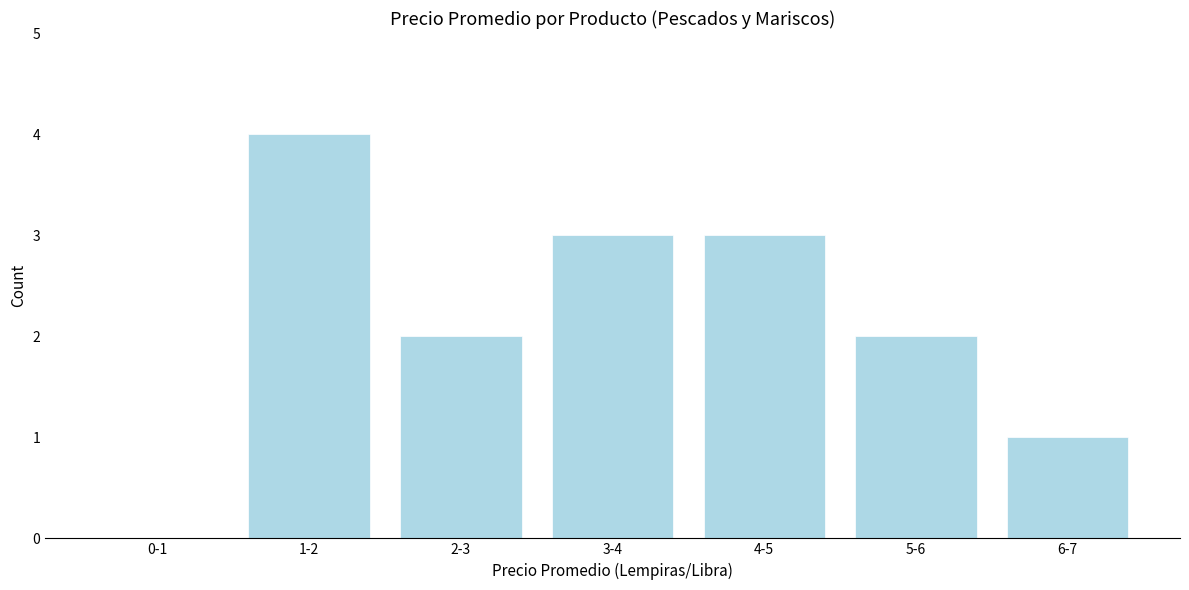

Reading left to right, extract all data points from this chart.

0-1=0	1-2=4	2-3=2	3-4=3	4-5=3	5-6=2	6-7=1